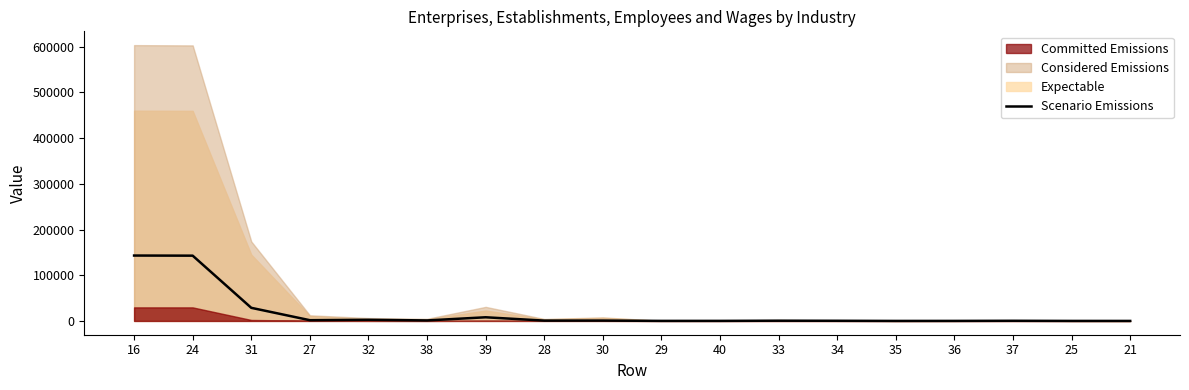

Rank the categories by value from highest to lowest.

16, 24, 31, 39, 32, 27, 38, 30, 28, 33, 34, 37, 40, 29, 36, 25, 35, 21